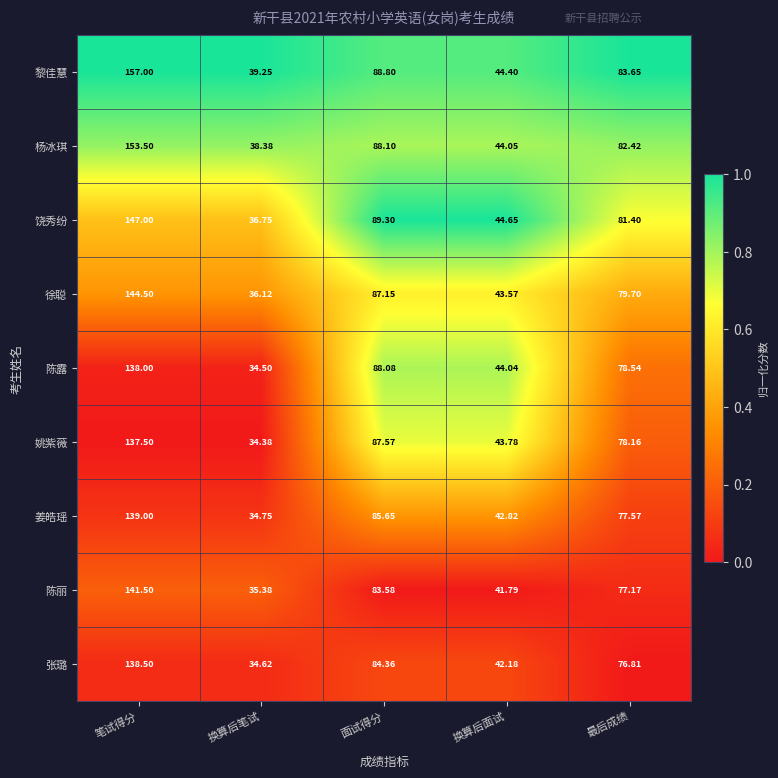

Which category has the lowest value in the 张璐 series?

换算后笔试